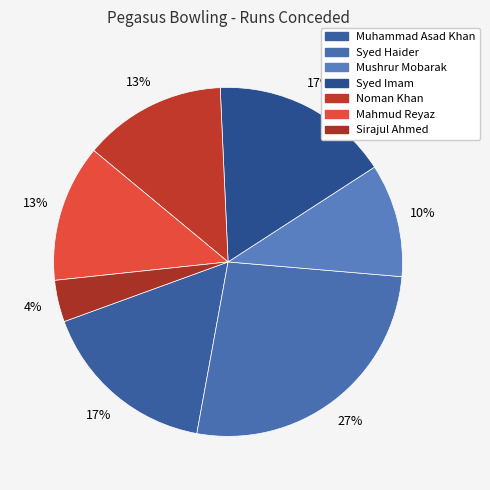

How many segments does this pie chart have?

7